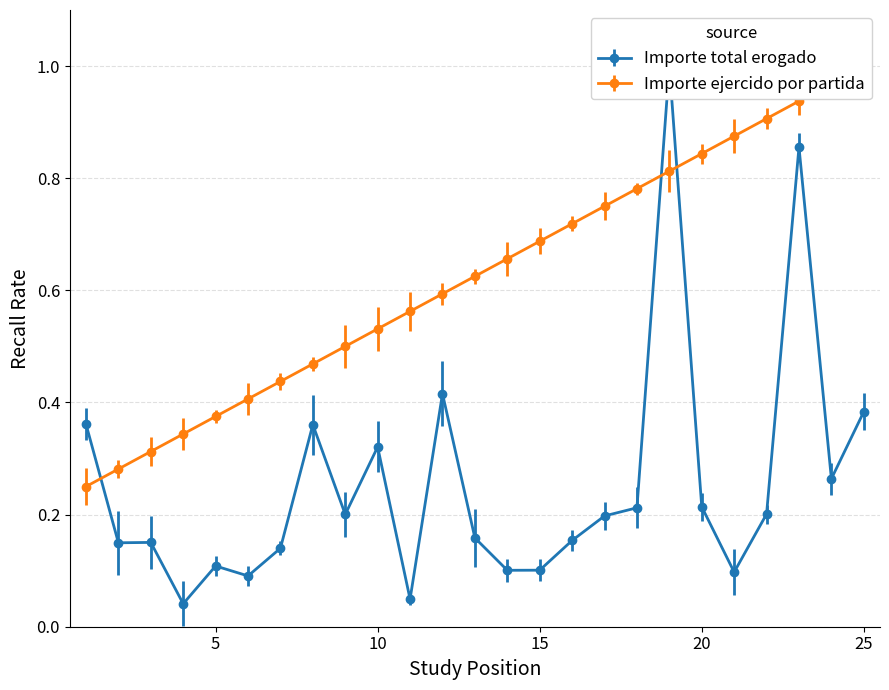

What is the sum of all Importe ejercido por partida values?

15.6